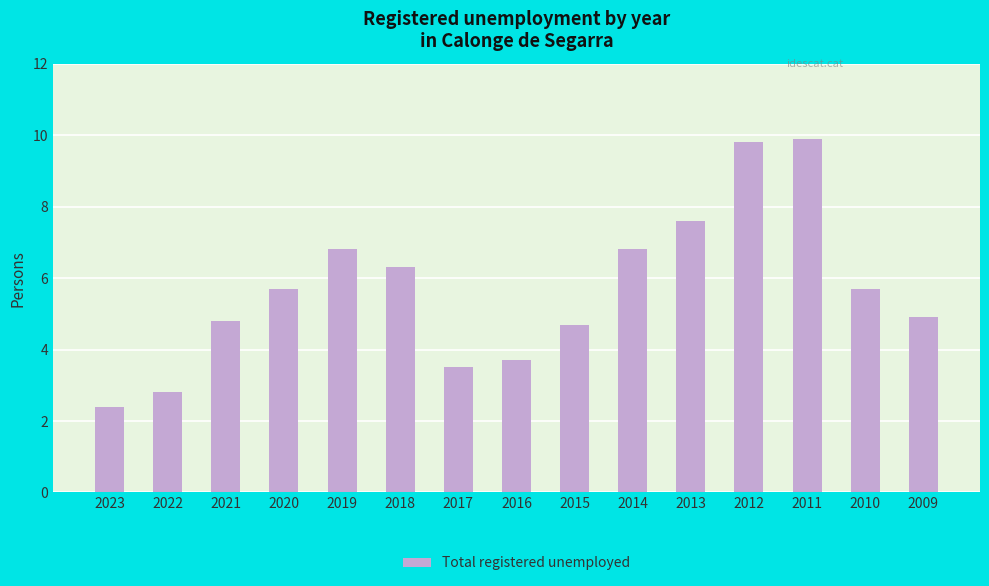

What is the smallest value displayed?

2.4